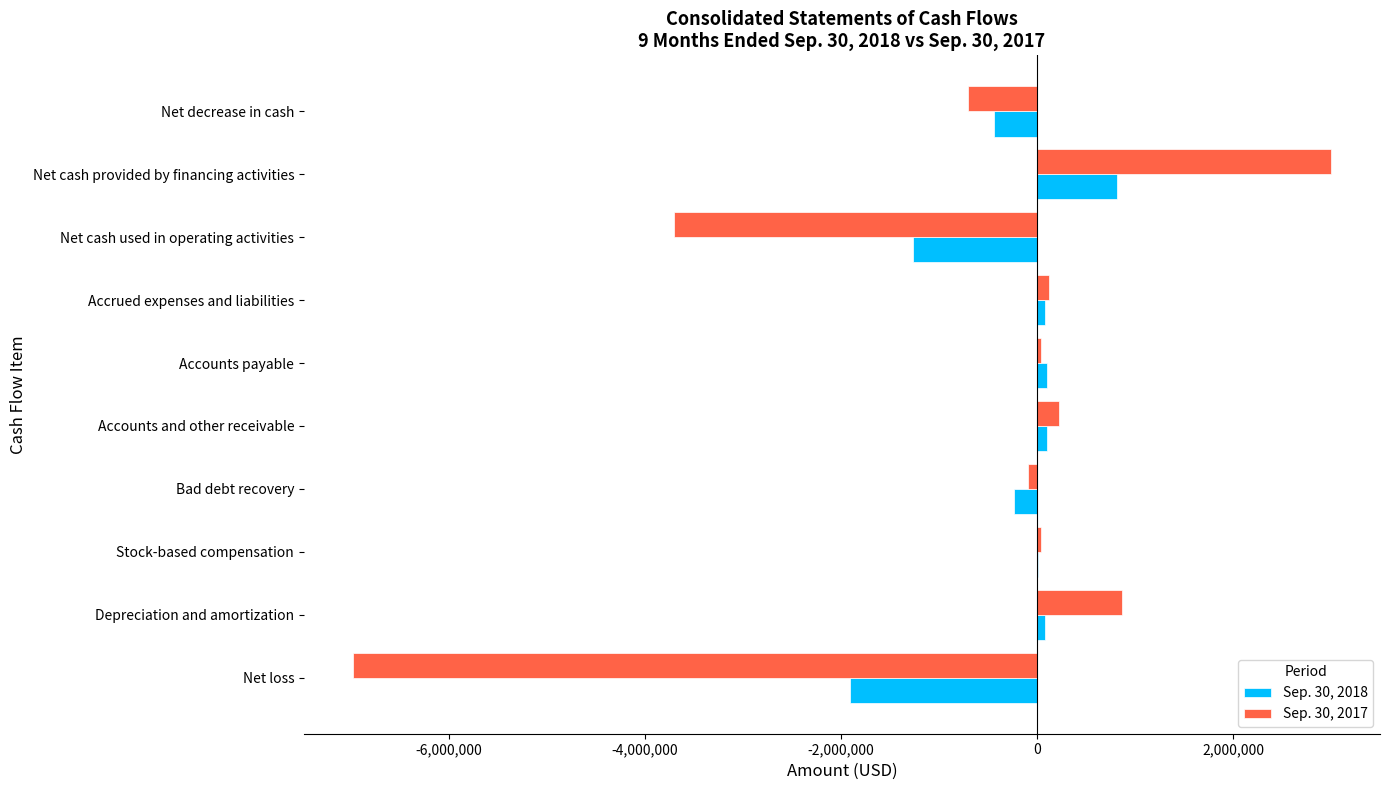

What are all the series names shown in the legend?

Sep. 30, 2018, Sep. 30, 2017